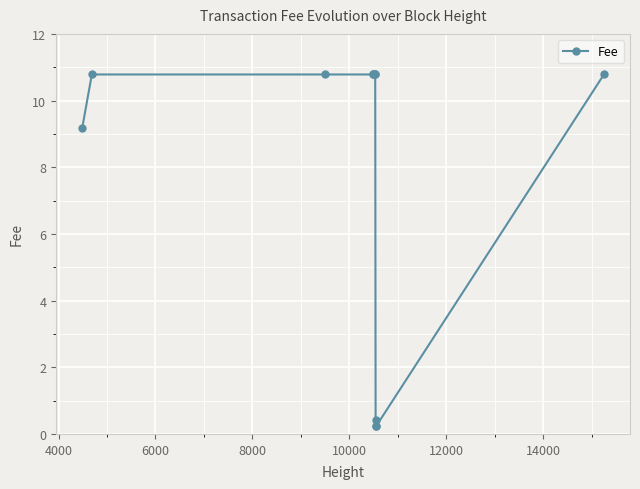

What is the average value?

7.8